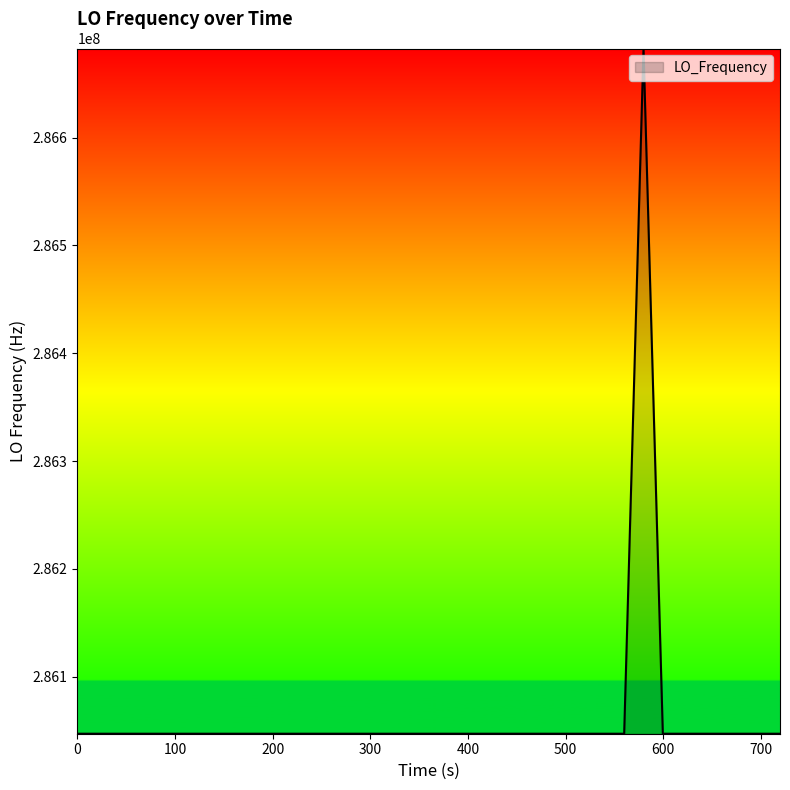

What is the minimum value shown in the chart?

286046999.7